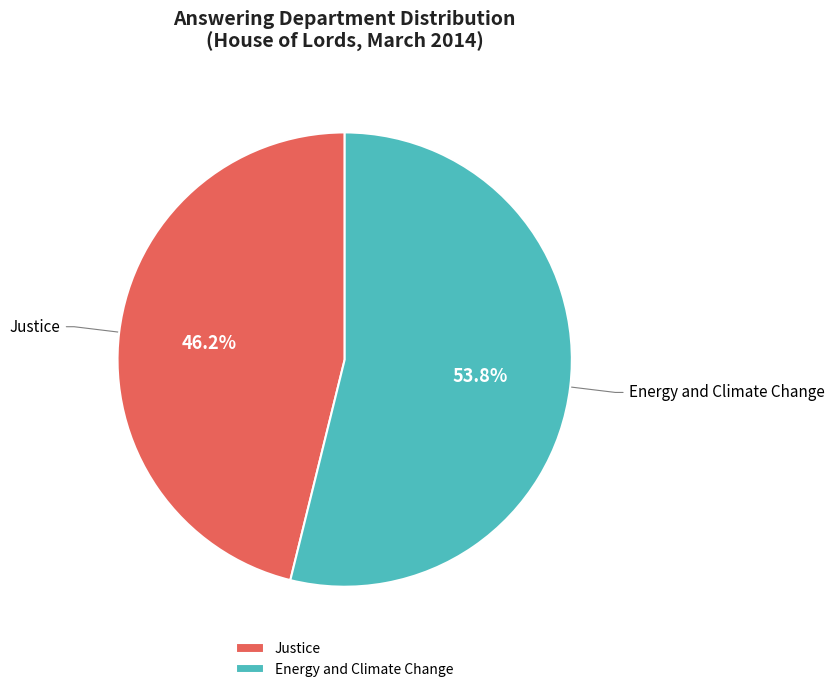

How many slices are in this pie chart?

2